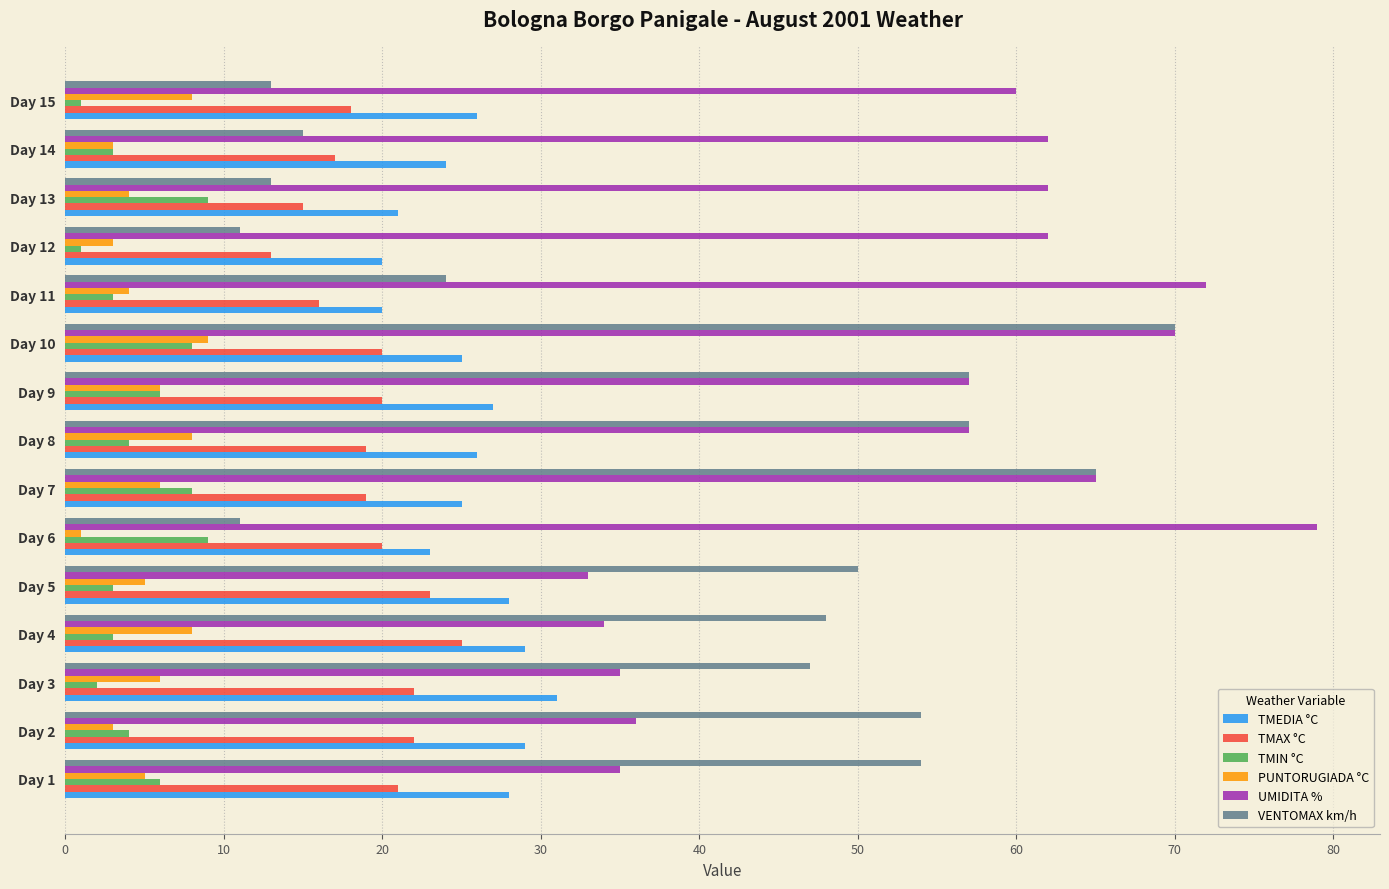

What is the difference between the second highest and second lowest values in the PUNTORUGIADA °C series?

5